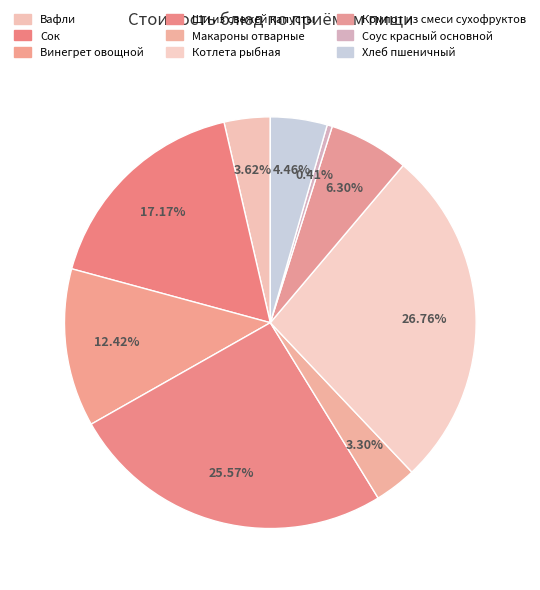

Which slice is the largest?

Котлета рыбная